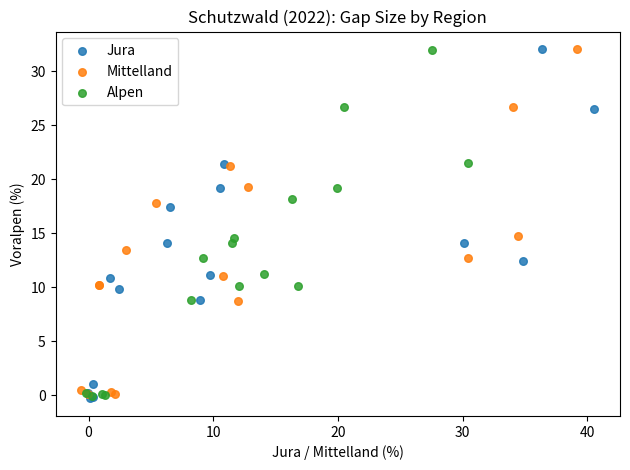

What are all the series names shown in the legend?

Jura, Mittelland, Alpen